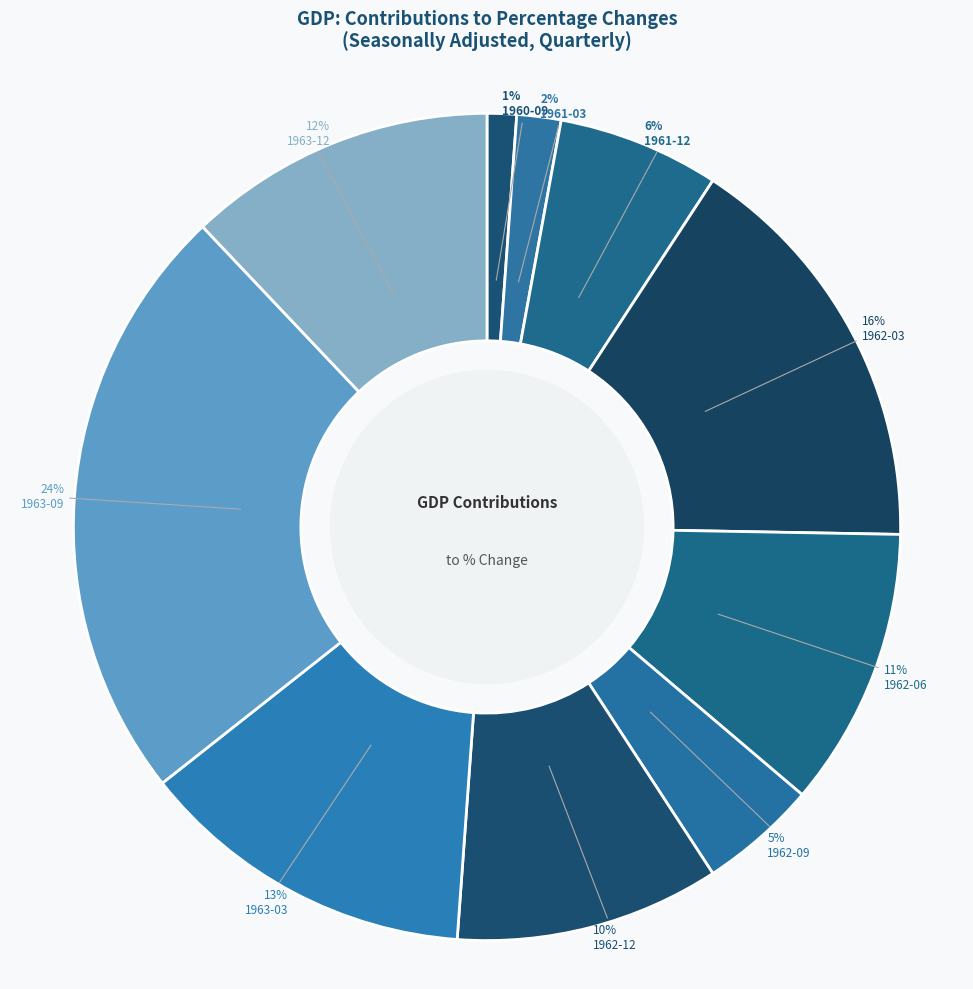

What percentage is the 1961-03 slice, to the nearest percent?

2%